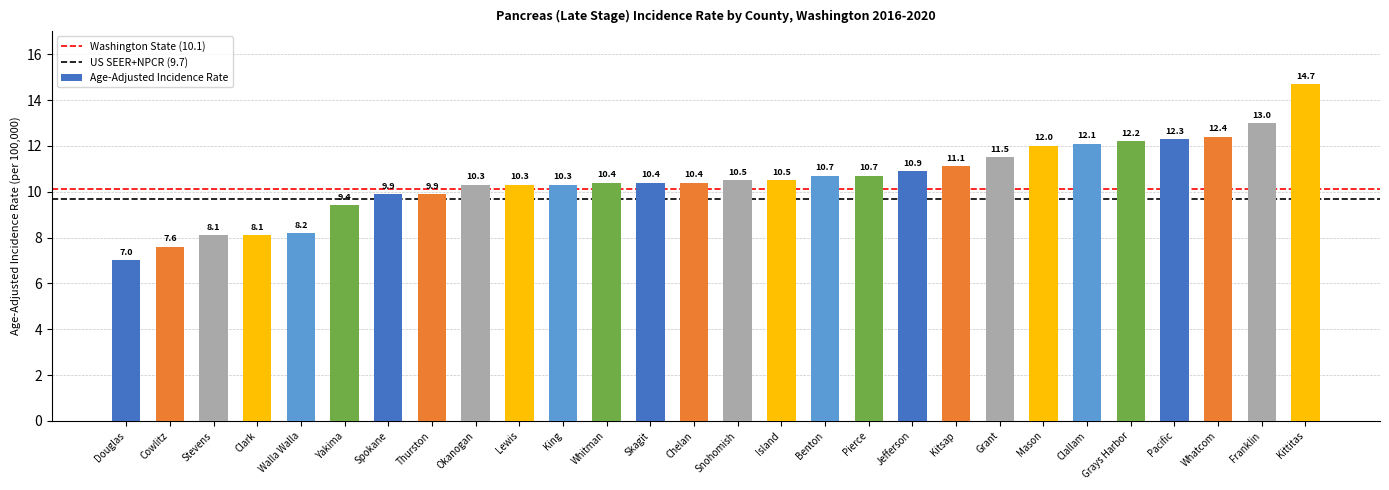

What is the value of the 6th bar from the left?

9.4